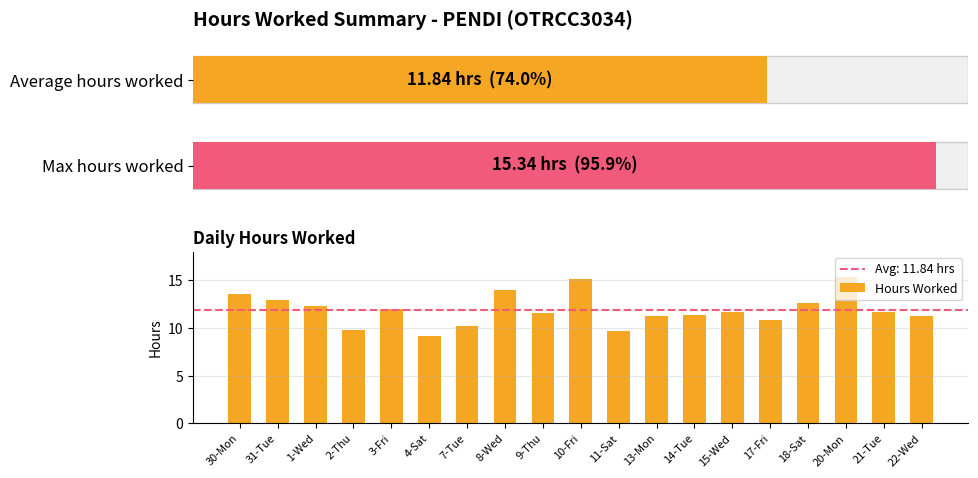

What is the difference between the second highest and second lowest values in the Hours Worked series?

5.5